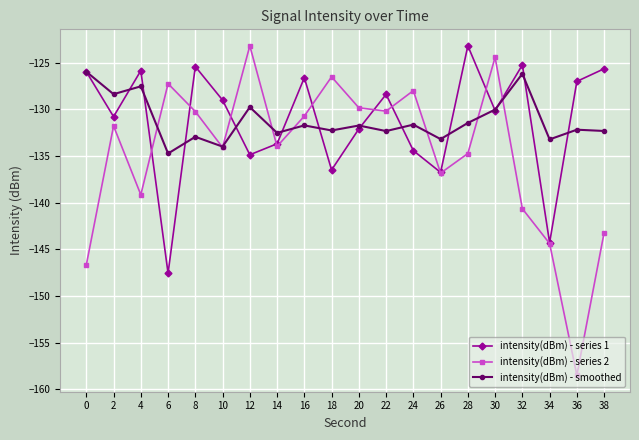

True or false: intensity(dBm) - series 1 and intensity(dBm) - series 2 cross at least once.

True